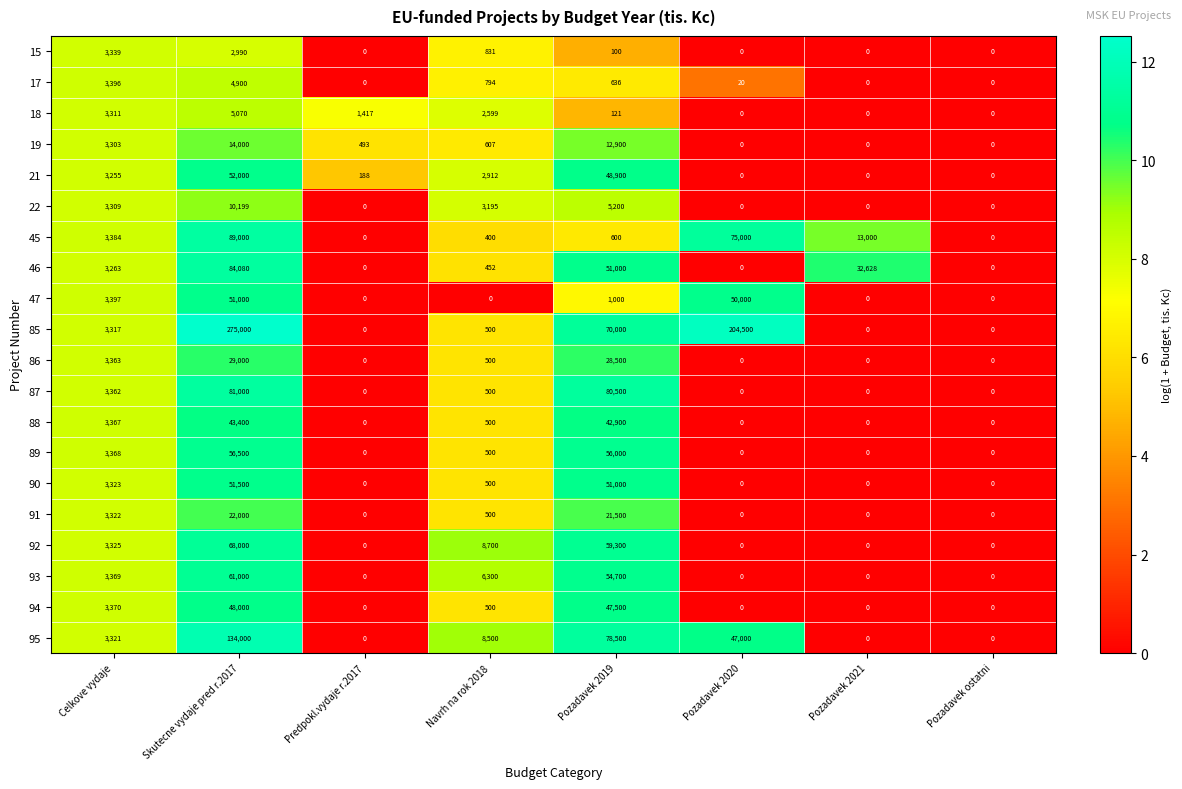

At which label is 88 closest to 21700?

Celkove vydaje